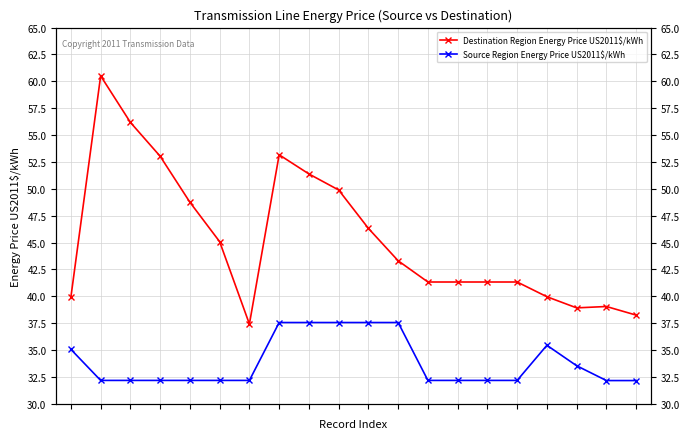

In Source Region Energy Price US2011$/kWh, how many points are higher than both neighbors (excluding endpoints)?

1